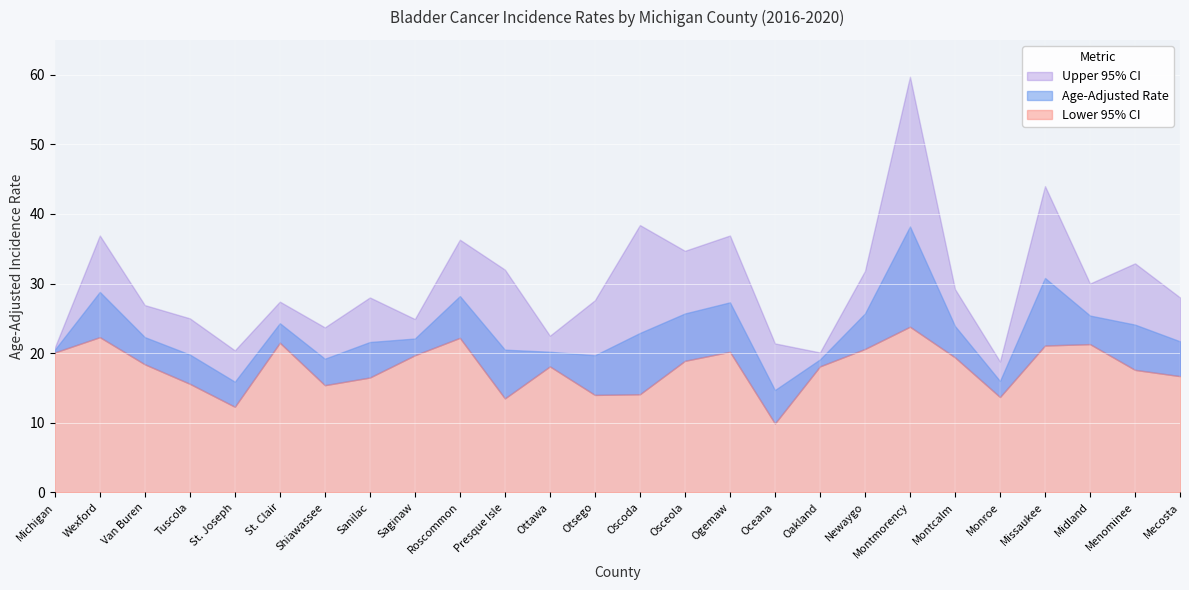

At which category does Lower 95% CI reach its first local valley?

St. Joseph